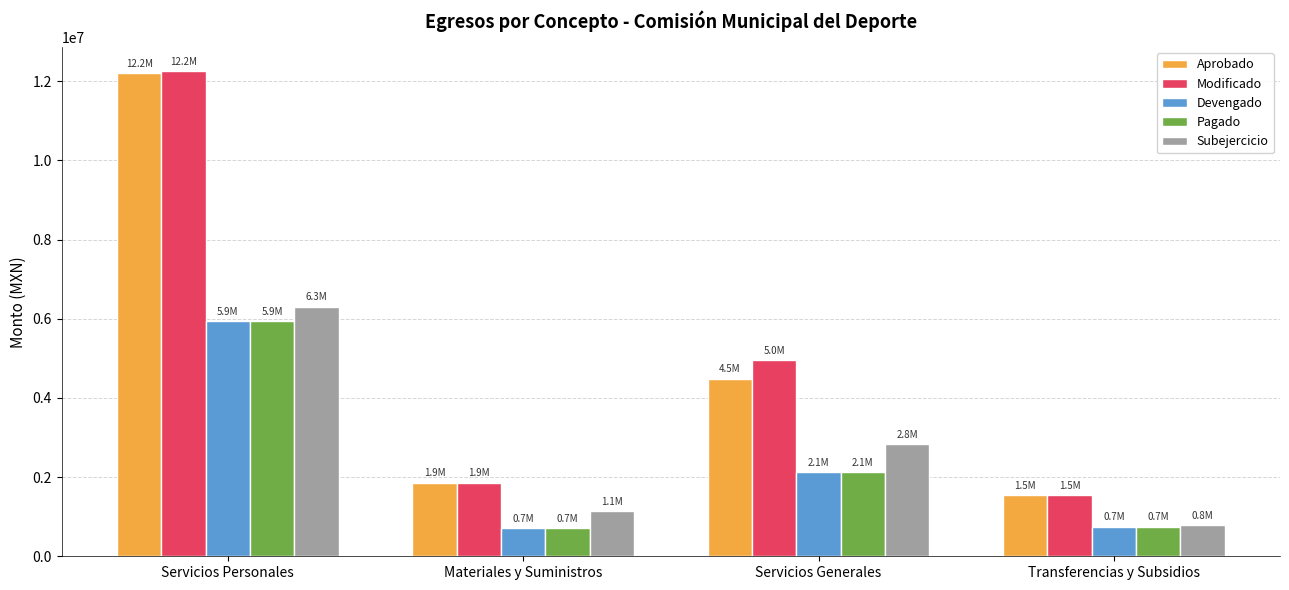

Read the Modificado value at Servicios Generales.

4962147.8